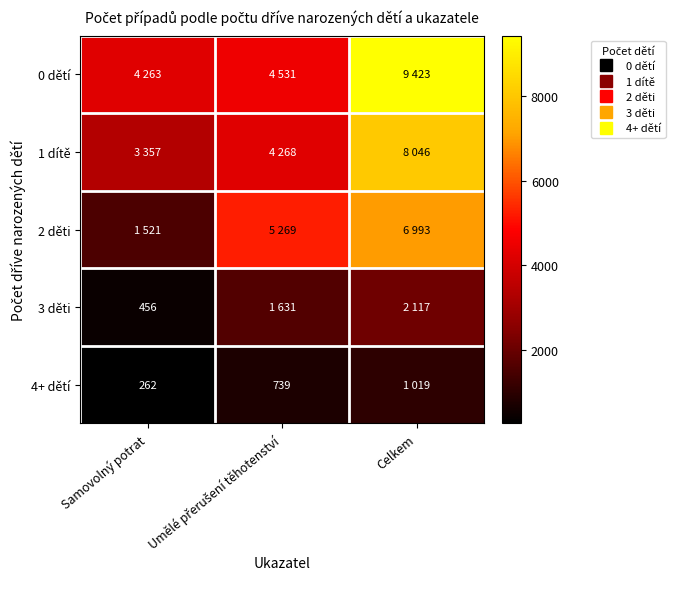

How many data points in 4+ dětí are above 739?

1